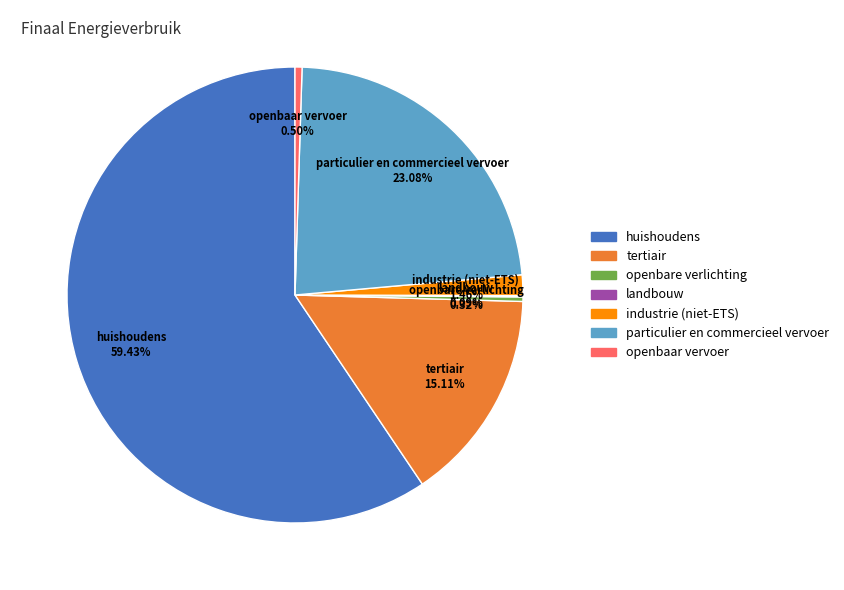

Is the sum of openbare verlichting and particulier en commercieel vervoer greater than half?

No